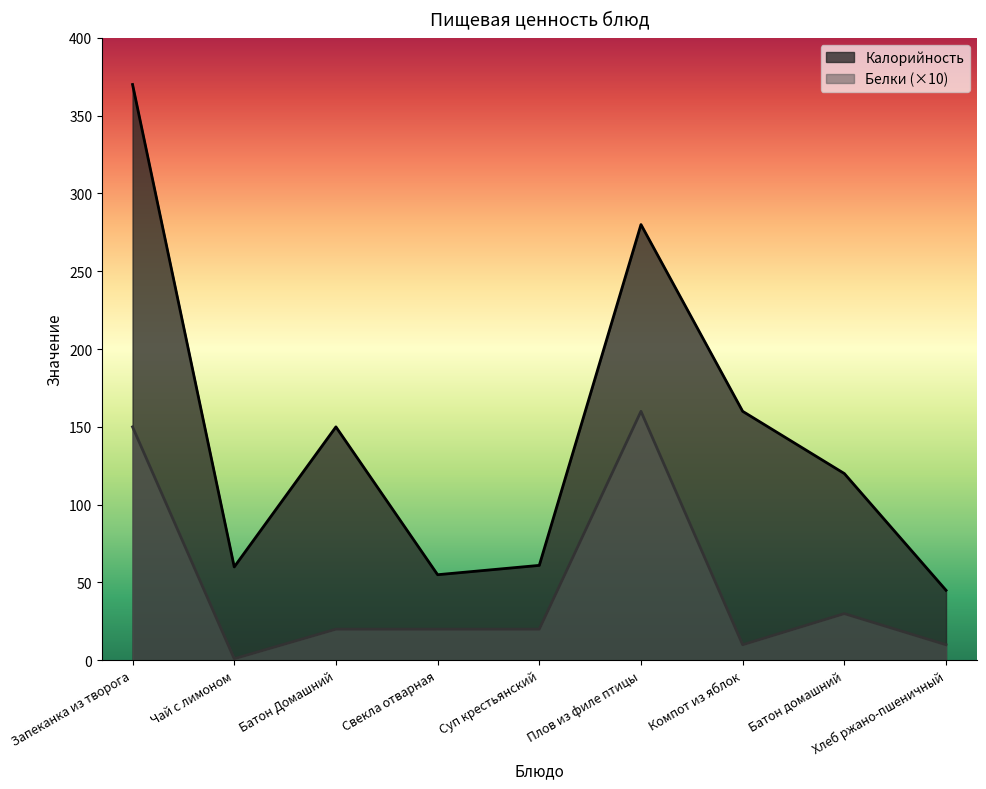

List the labels in order of Белки value, smallest first.

Чай с лимоном, Компот из яблок, Хлеб ржано-пшеничный, Батон Домашний, Свекла отварная, Суп крестьянский, Батон домашний, Запеканка из творога, Плов из филе птицы